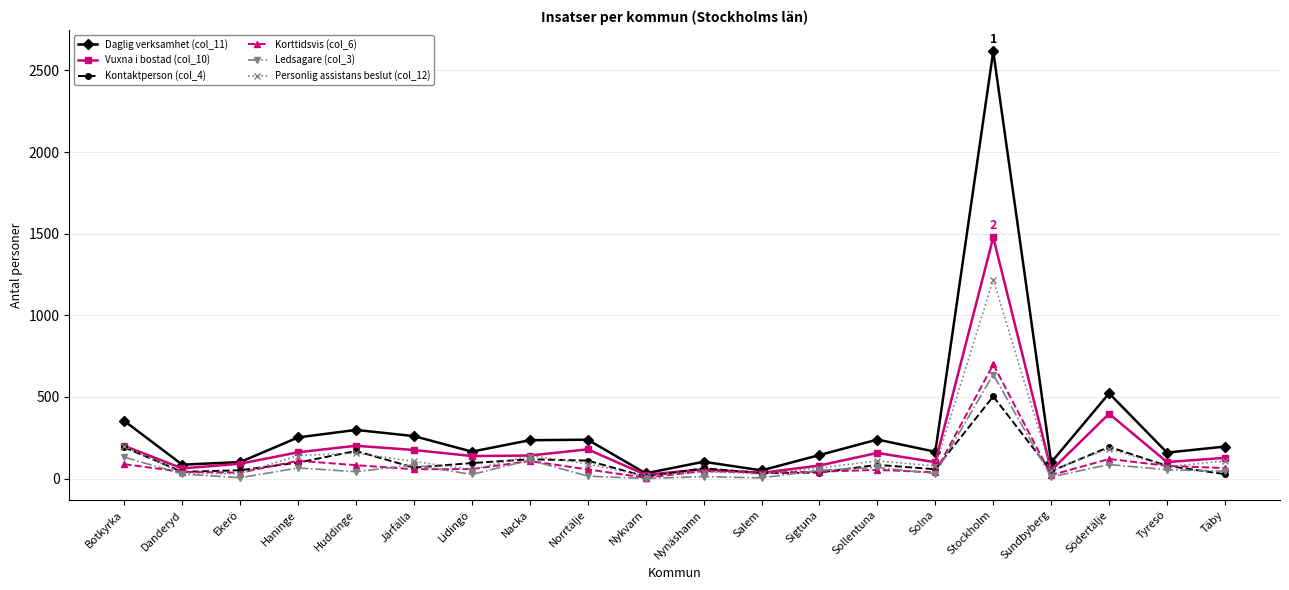

What are all the series names shown in the legend?

Daglig verksamhet (col_11), Vuxna i bostad (col_10), Kontaktperson (col_4), Korttidsvis (col_6), Ledsagare (col_3), Personlig assistans beslut (col_12)